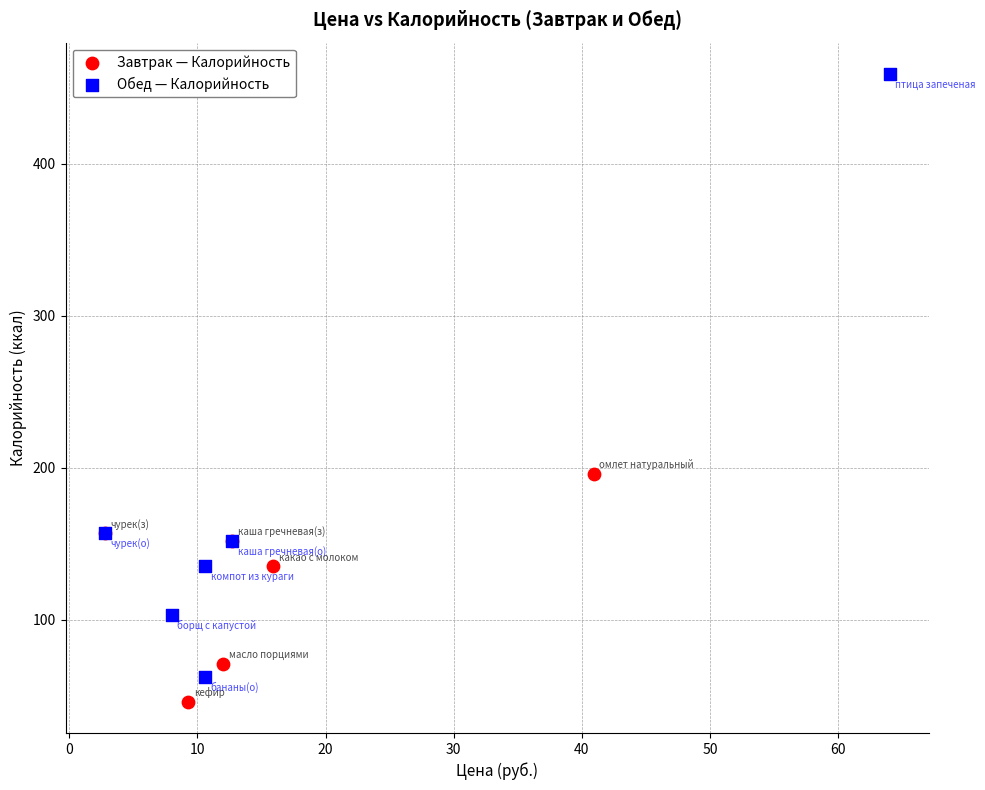

Which series reaches the maximum Y coordinate?

Обед — Калорийность